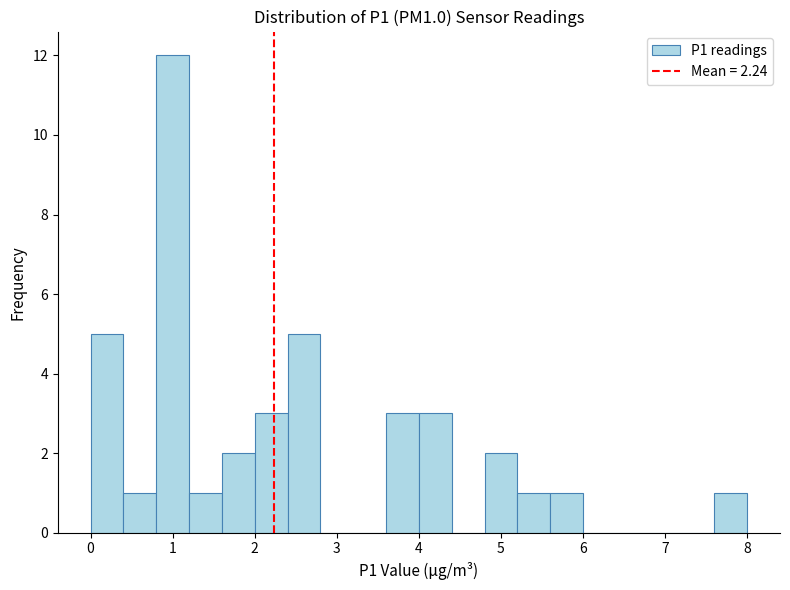

How tall is the bar that spans 1.2 to 1.6 on the x-axis? The values are not printed on the chart, so give them approximately, as read against the axis.

1